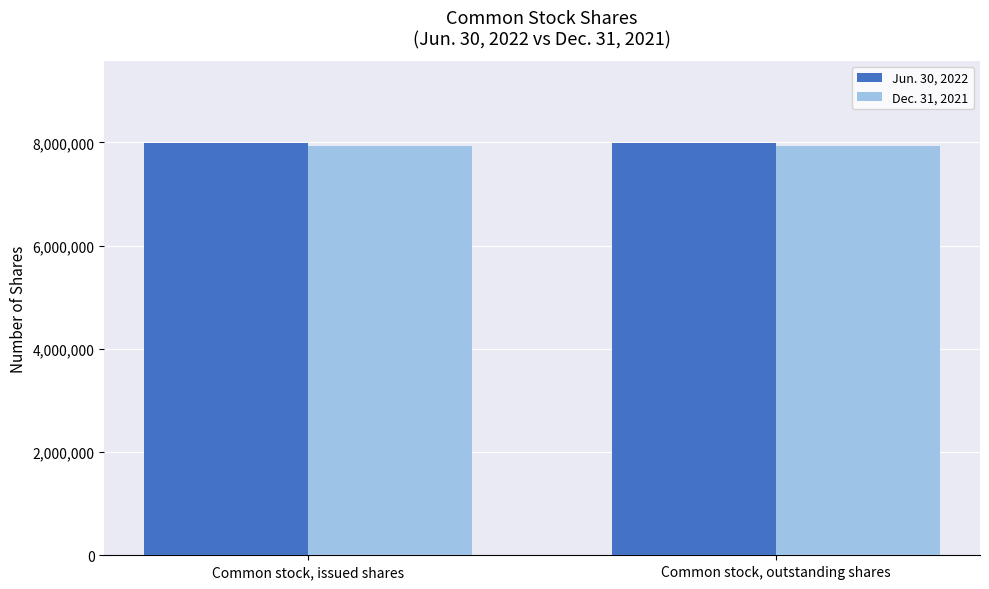

What is the sum of all Dec. 31, 2021 values?

15851638